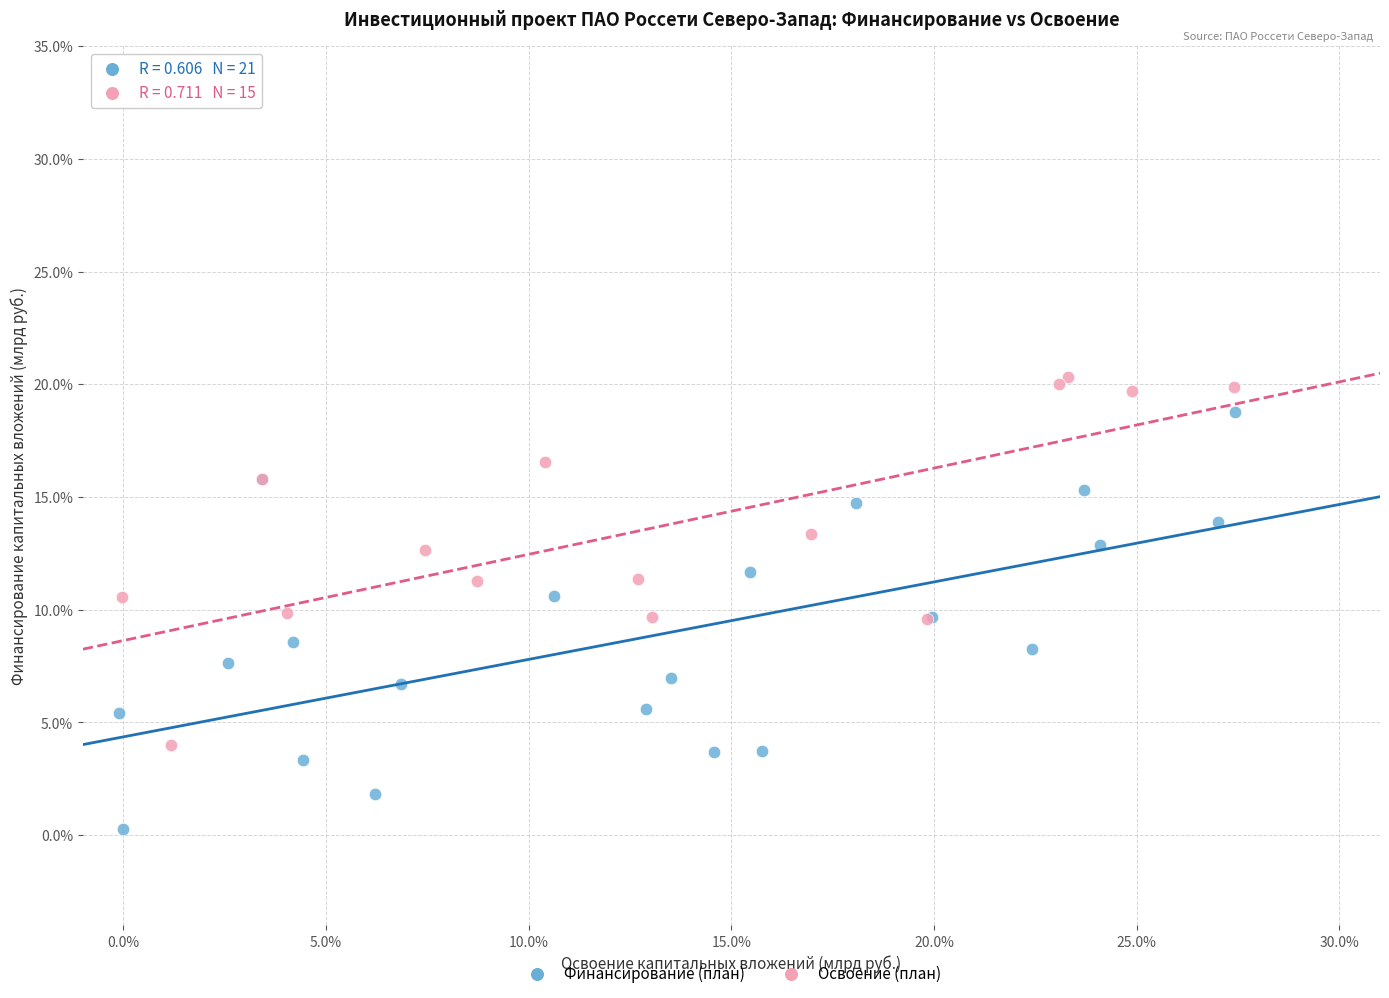

What are all the series names shown in the legend?

Финансирование (план), Освоение (план)